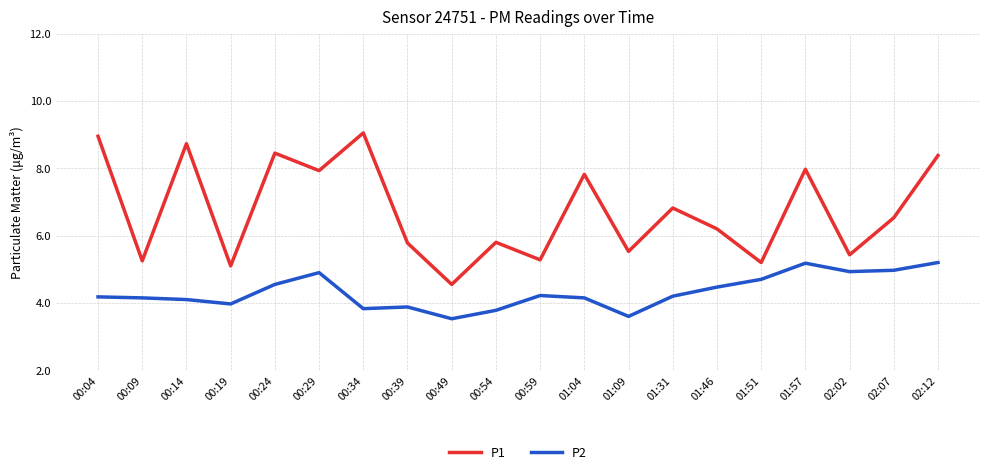

What is the lowest value of the P2 series?

3.5